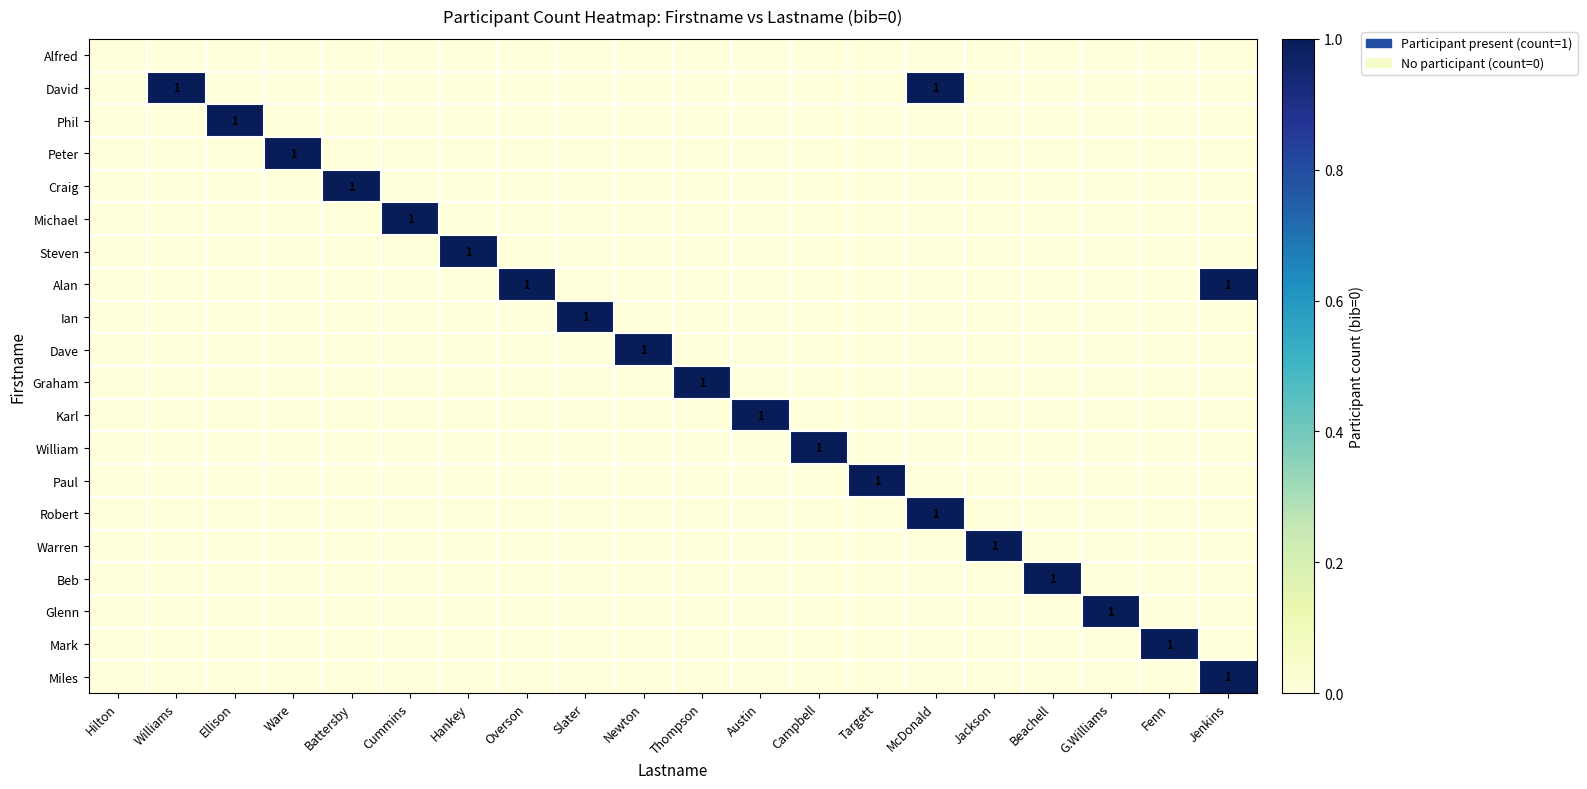

What is the total value across all series at Jackson?

1